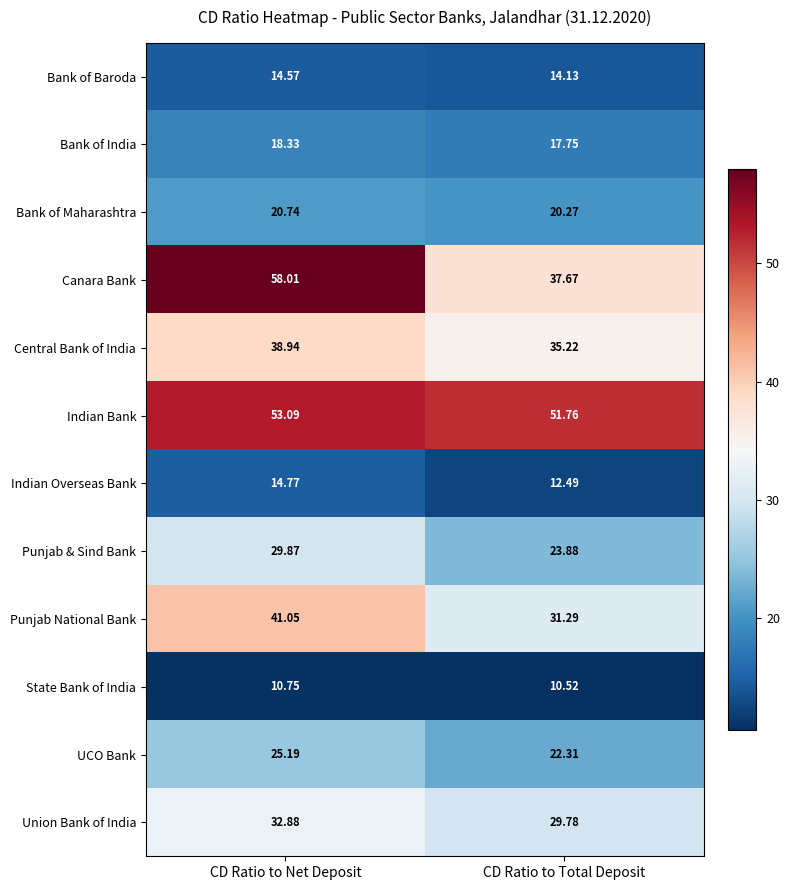

Where is Indian Bank nearest to the value 52?

CD Ratio to Total Deposit